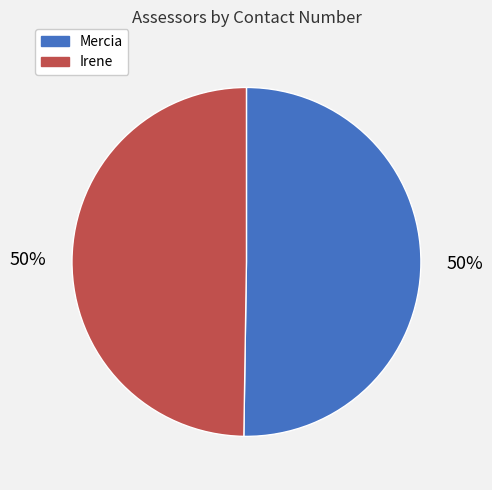

True or false: Mercia accounts for 57% of the total.

False